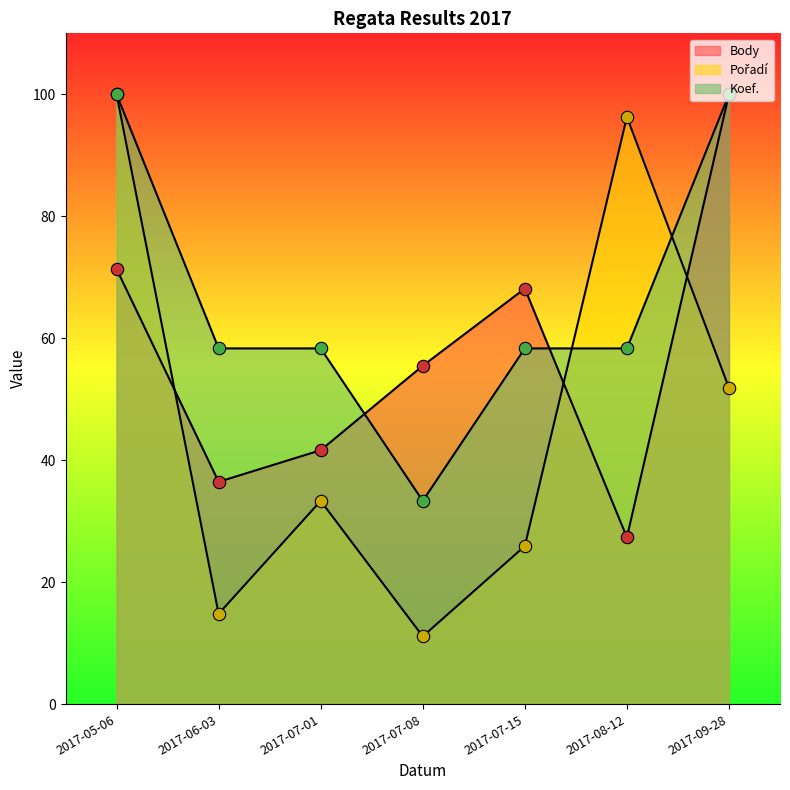

Is the value of Koef. at 2017-07-15 greater than the value of Body at 2017-08-12?

Yes